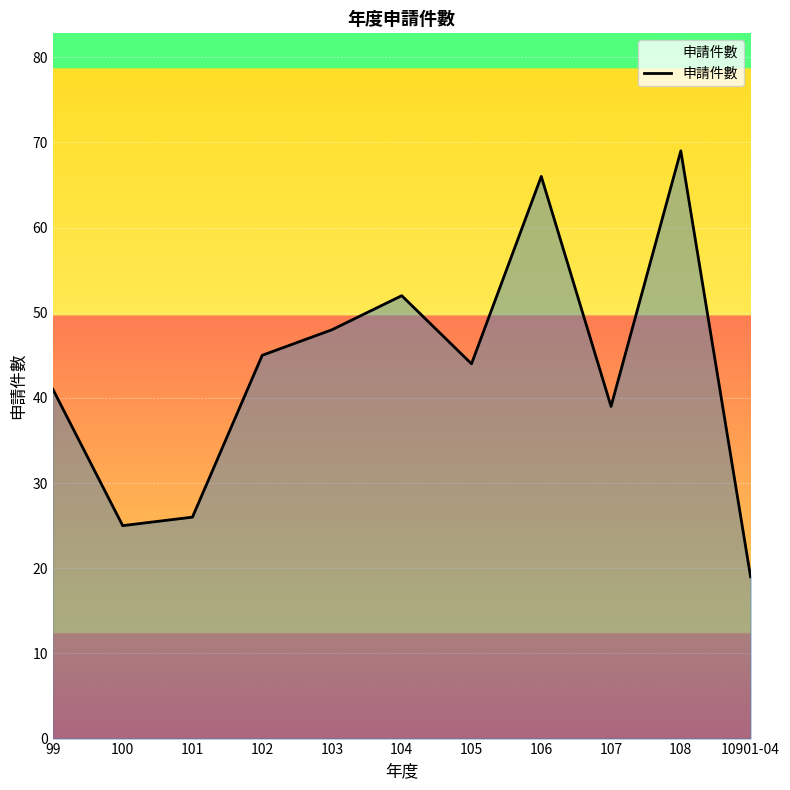

What position from the right is 106?

4